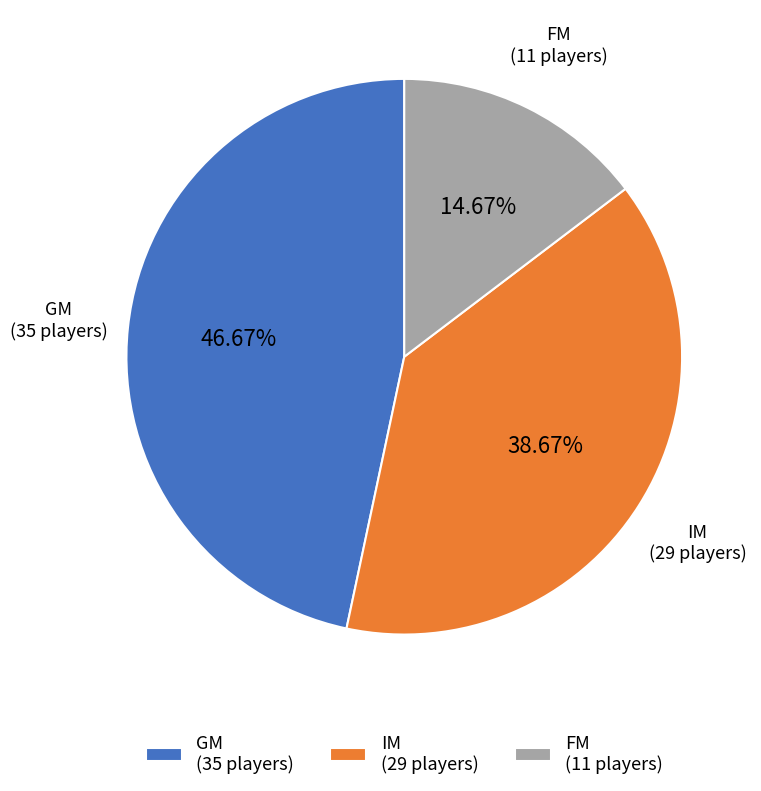

To the nearest percent, what is the difference between the IM and GM slice percentages?

8%